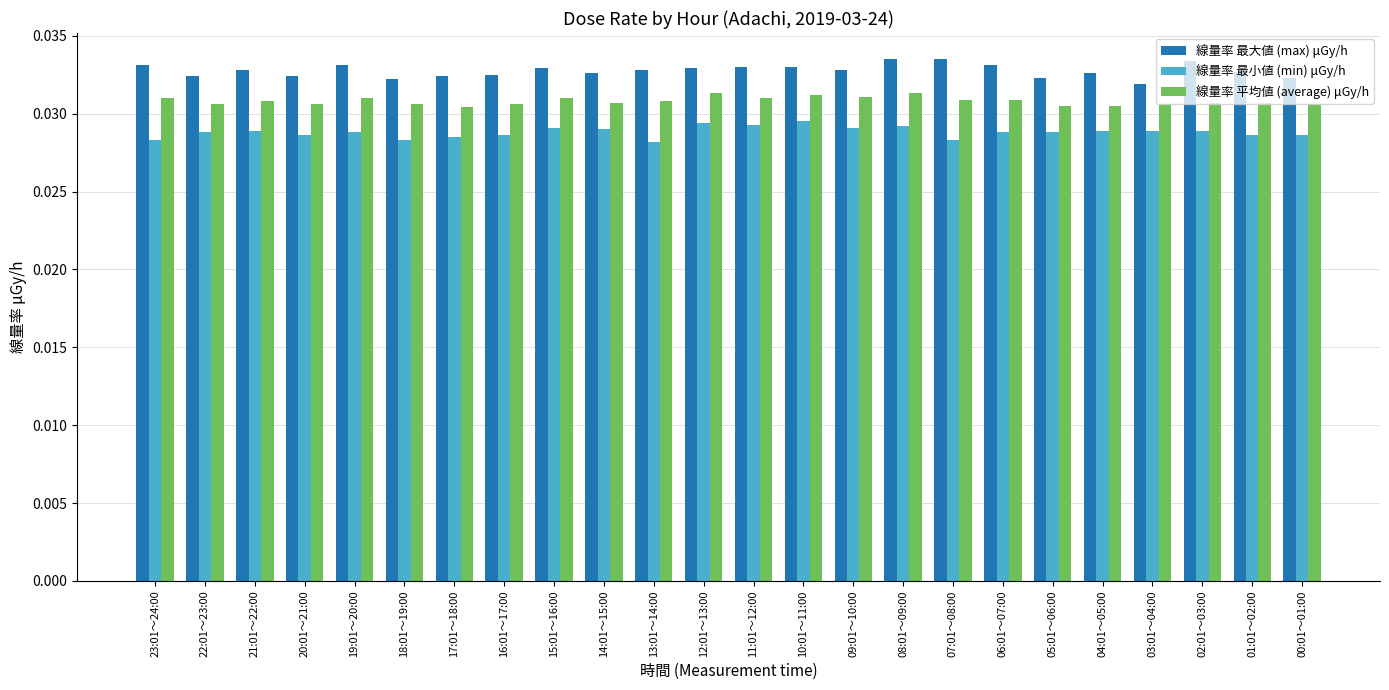

Where is 線量率 最大値 (max) μGy/h nearest to the value 0?

03:01～04:00